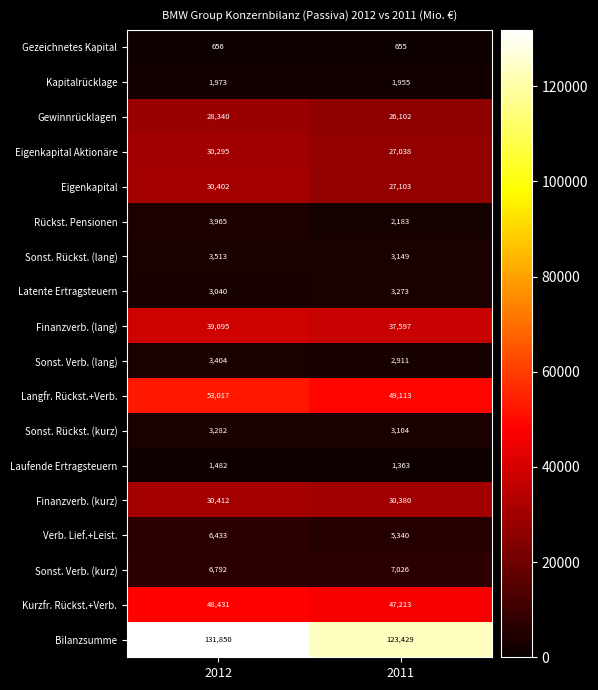

What is the difference between the highest and lowest values at 2012?

131194